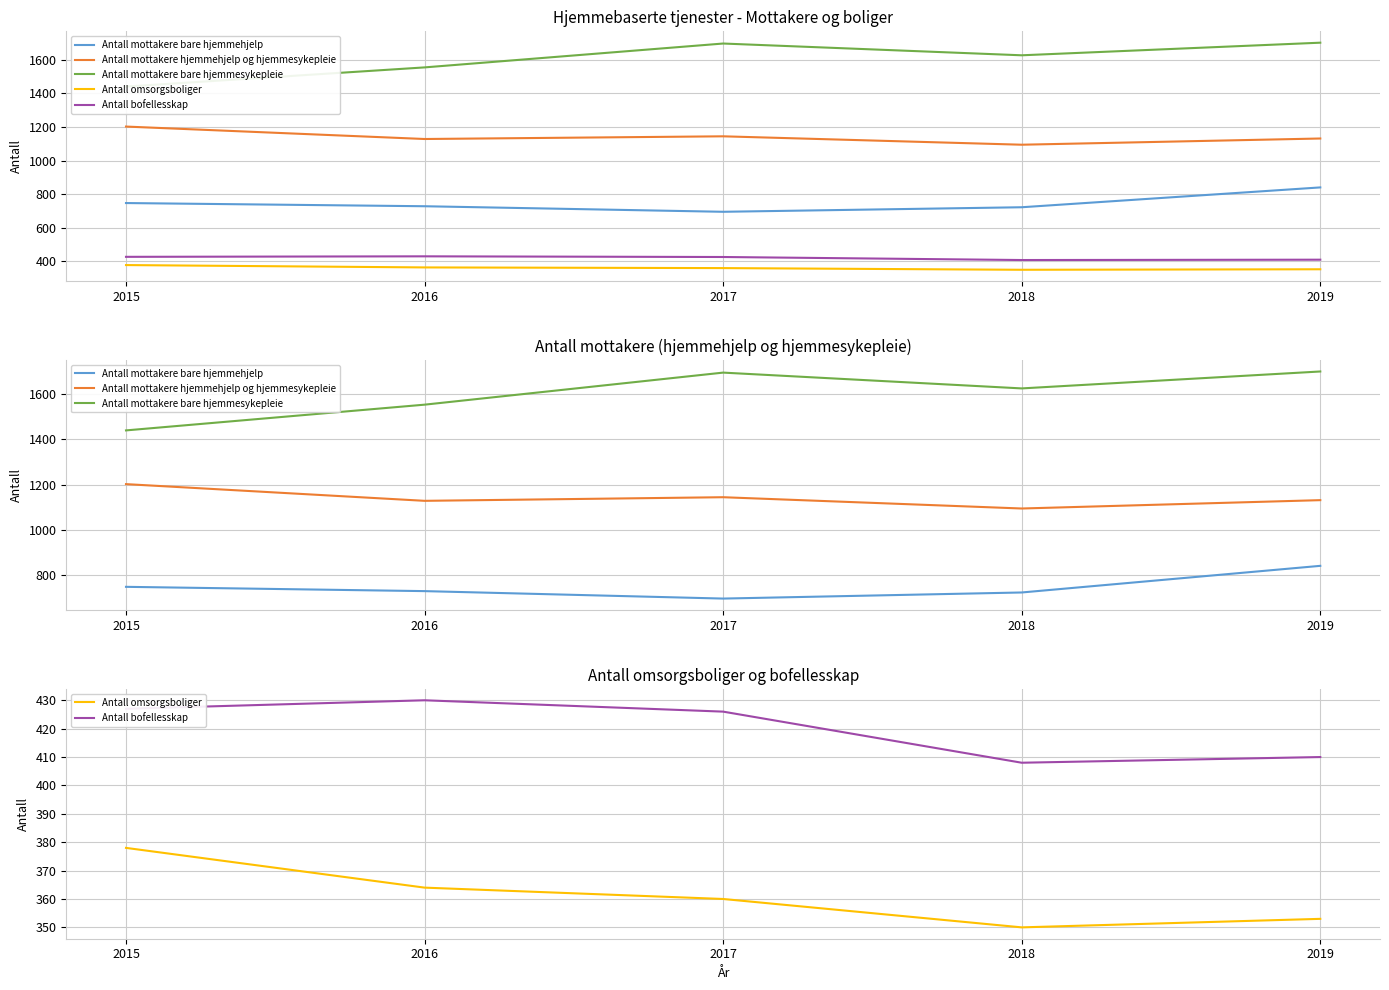

What is the difference between the maximum and minimum values in the Antall omsorgsboliger series?

28